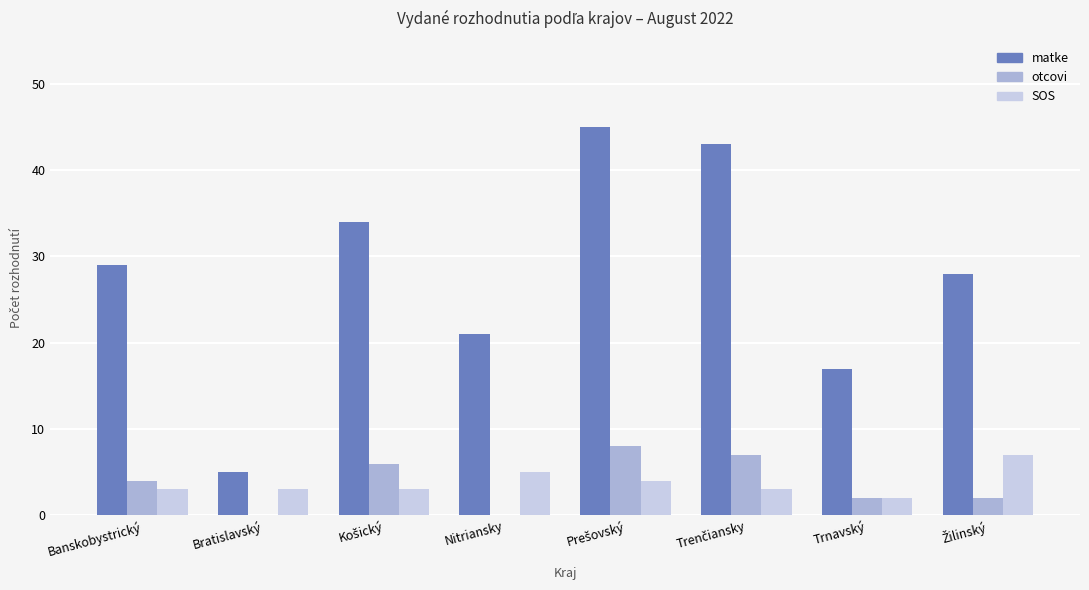

The SOS series shows 5 at Bratislavský. True or false?

False